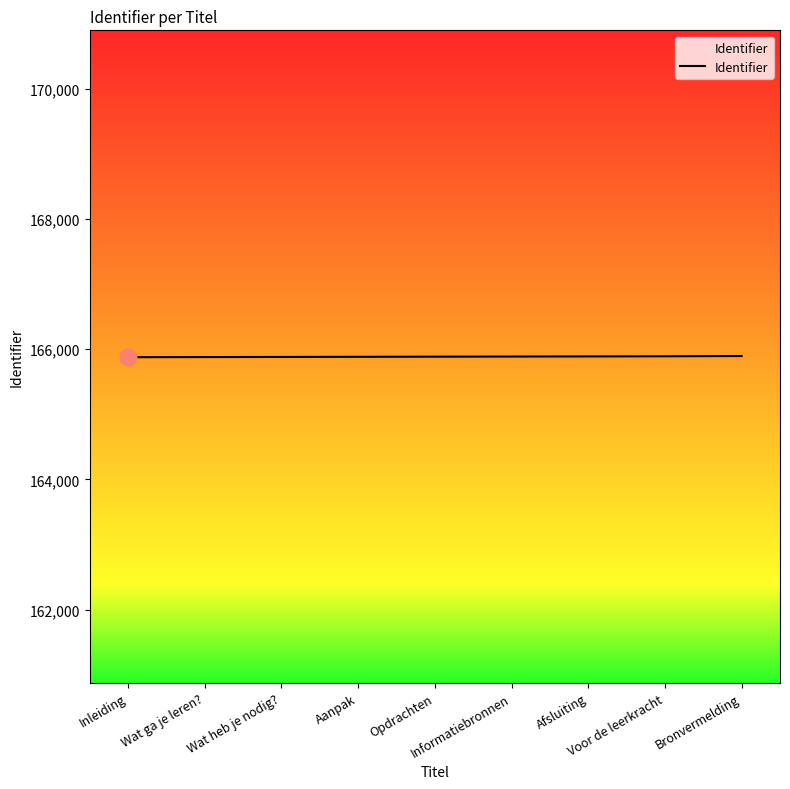

What is the maximum value shown in the chart?

165895